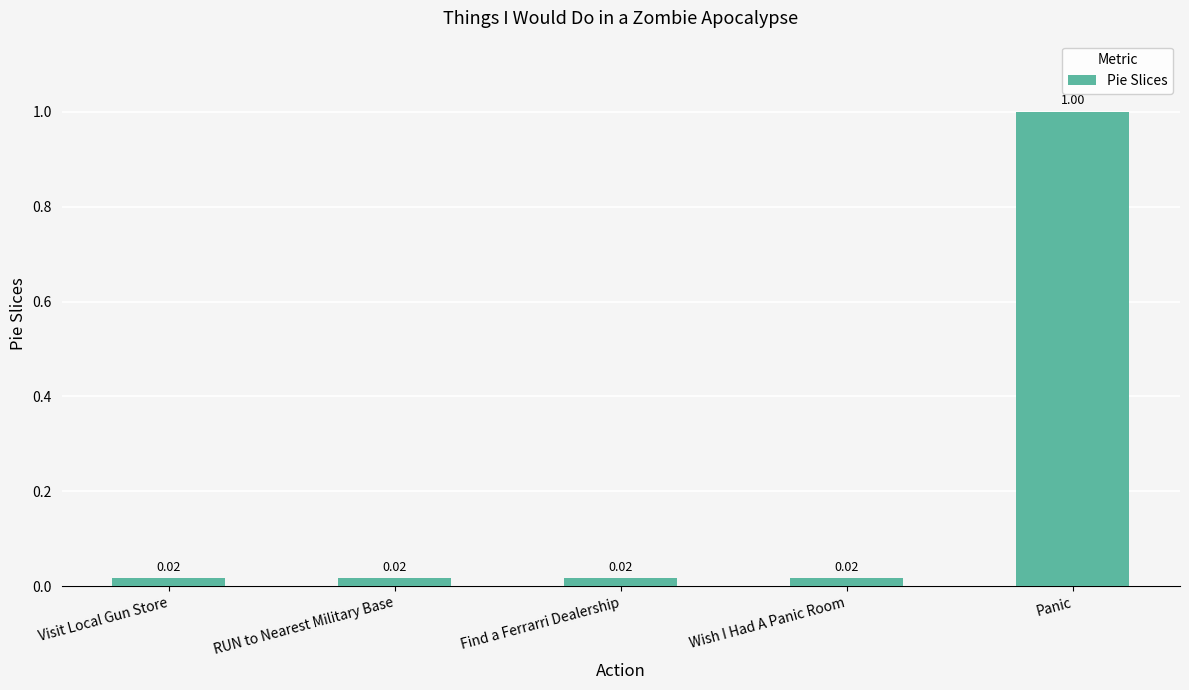

Does the chart contain any negative values?

No